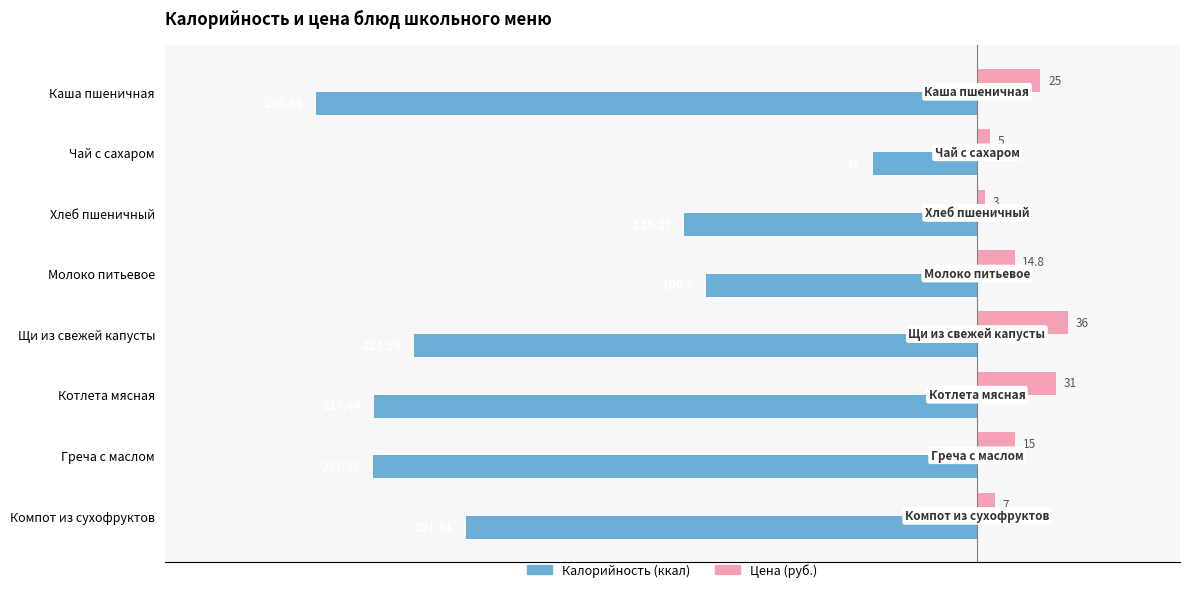

What is the difference between the highest and lowest values at Греча с маслом?

253.0